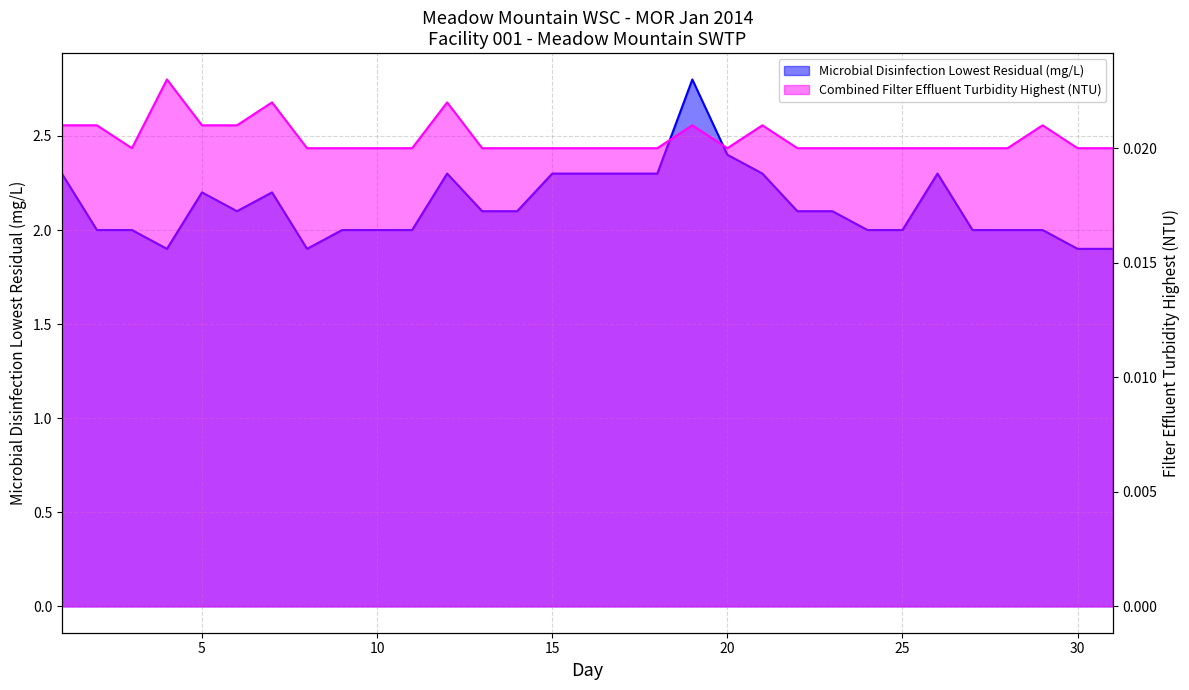

What are all the series names shown in the legend?

Microbial Disinfection Lowest Residual (mg/L), Combined Filter Effluent Turbidity Highest (NTU)